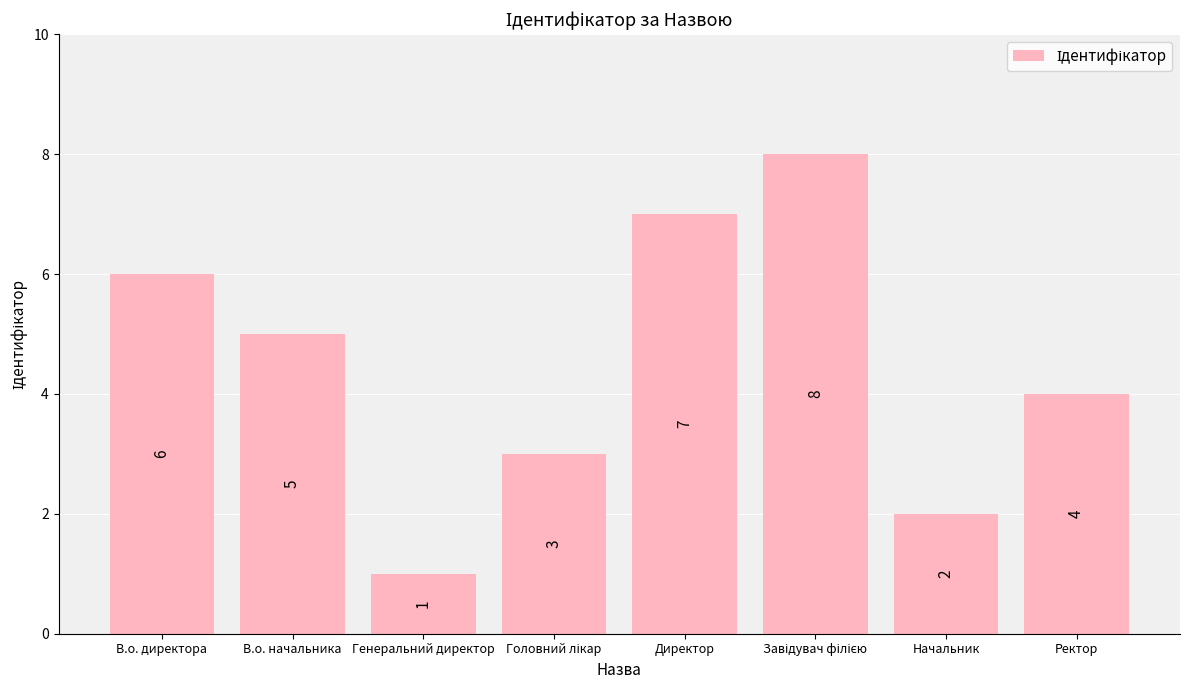

Which label corresponds to the smallest value in the chart?

Генеральний директор